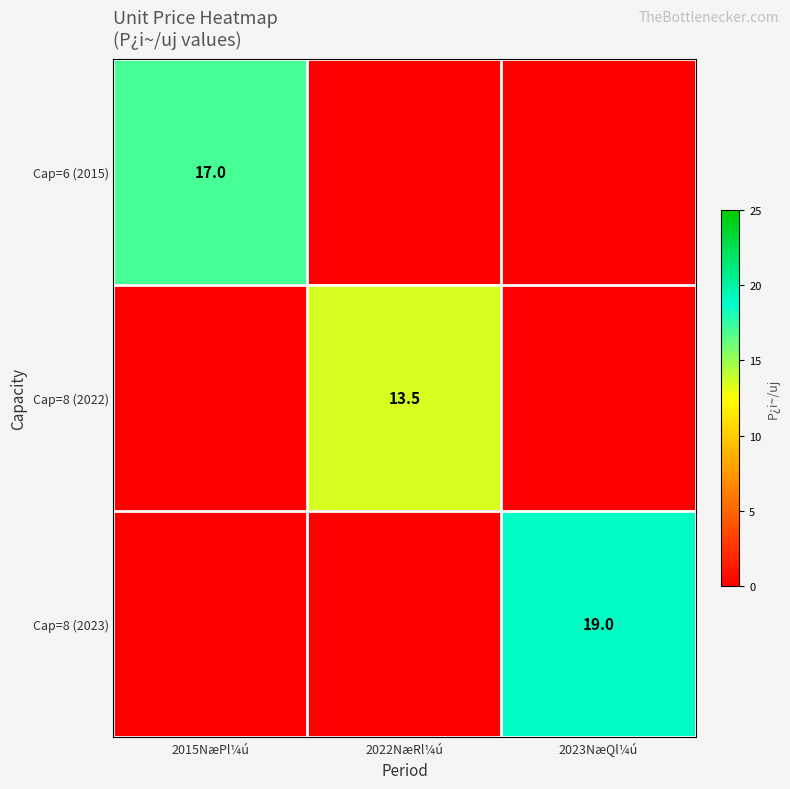

True or false: Cap=6 (2015) has a value of 11.6 at 2015NæPl¼ú.

False